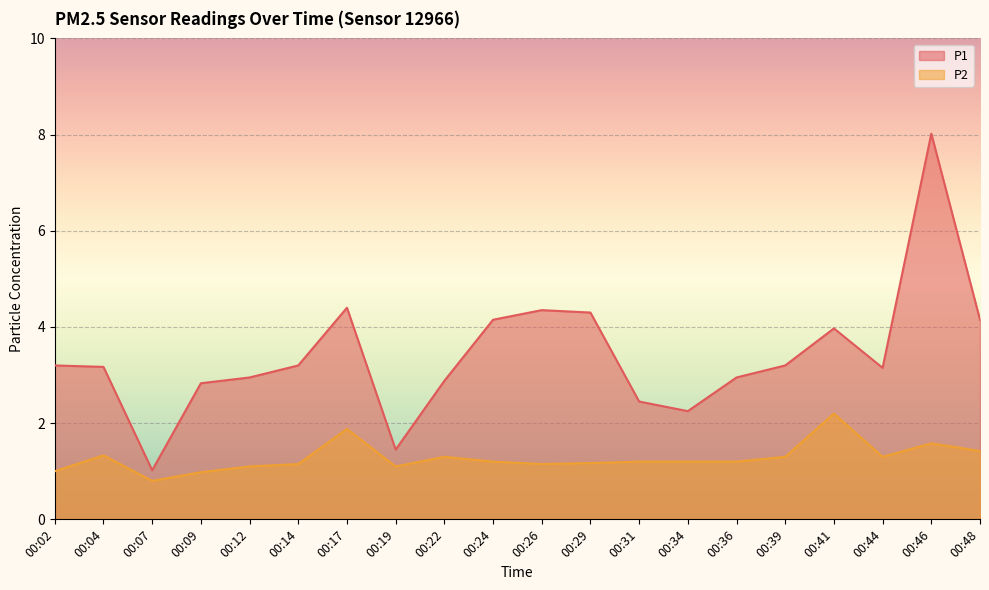

Reading left to right, list all the values displayed in this chart.

P1: 00:02=3.2	00:04=3.2	00:07=1.0	00:09=2.8	00:12=3.0	00:14=3.2	00:17=4.4	00:19=1.4	00:22=2.9	00:24=4.2	00:26=4.3	00:29=4.3	00:31=2.5	00:34=2.2	00:36=3.0	00:39=3.2	00:41=4.0	00:44=3.1	00:46=8.0	00:48=4.2
P2: 00:02=1.0	00:04=1.3	00:07=0.8	00:09=1.0	00:12=1.1	00:14=1.1	00:17=1.9	00:19=1.1	00:22=1.3	00:24=1.2	00:26=1.1	00:29=1.2	00:31=1.2	00:34=1.2	00:36=1.2	00:39=1.3	00:41=2.2	00:44=1.3	00:46=1.6	00:48=1.4